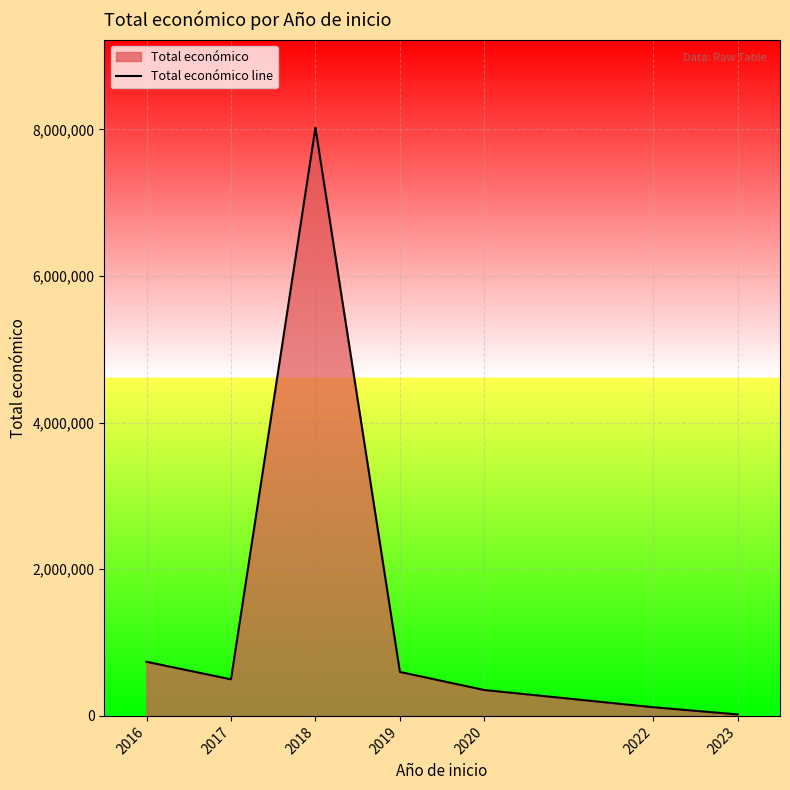

What is the change in value from 2016 to 2022?

-619854